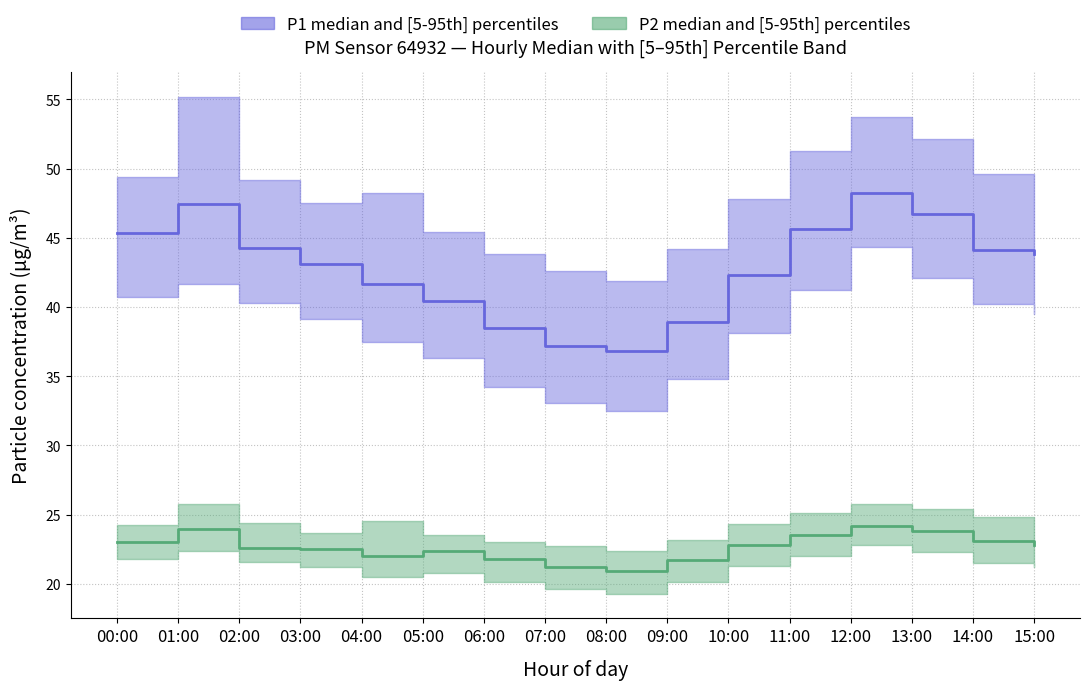

In P2_high, how many points are higher than both neighbors (excluding endpoints)?

3